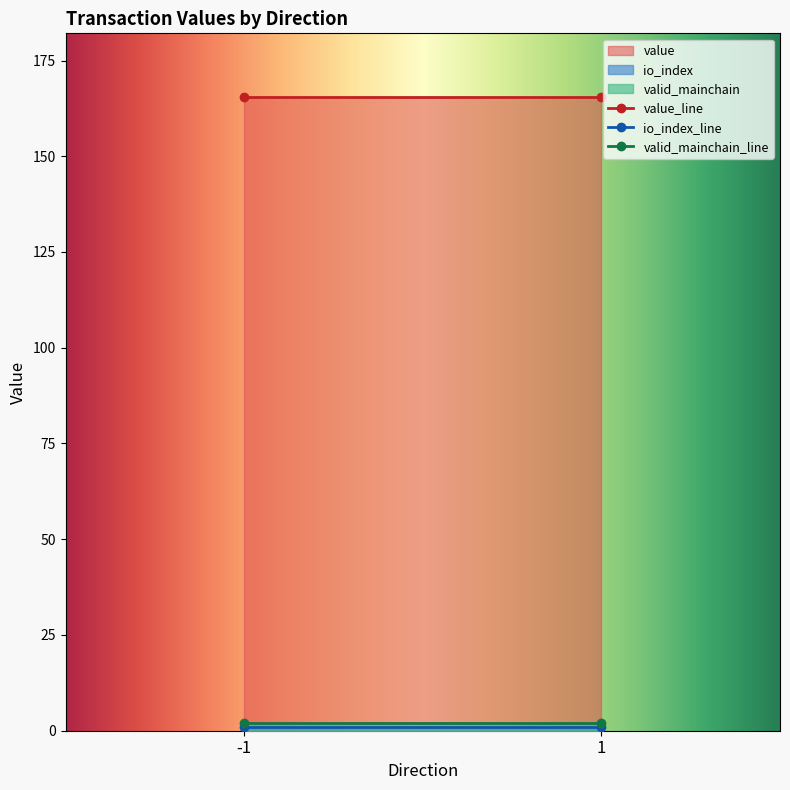

What is the maximum value shown in the chart?

165.5